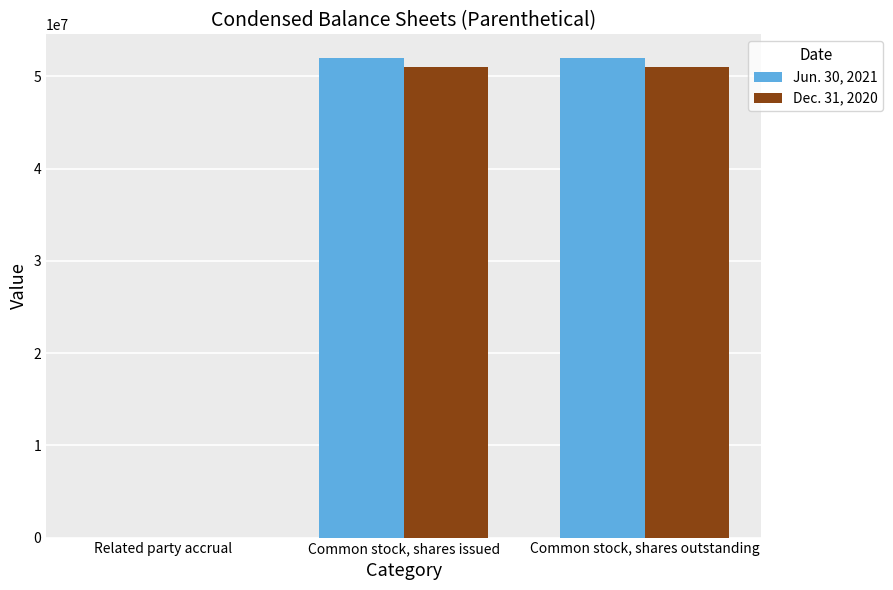

What is the greatest value displayed?

51963770